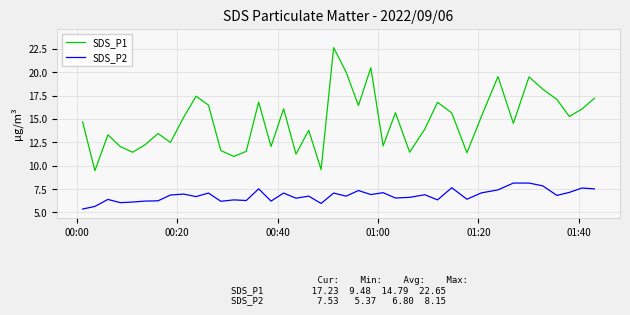

In SDS_P1, how many points are higher than both neighbors (excluding endpoints)?

12